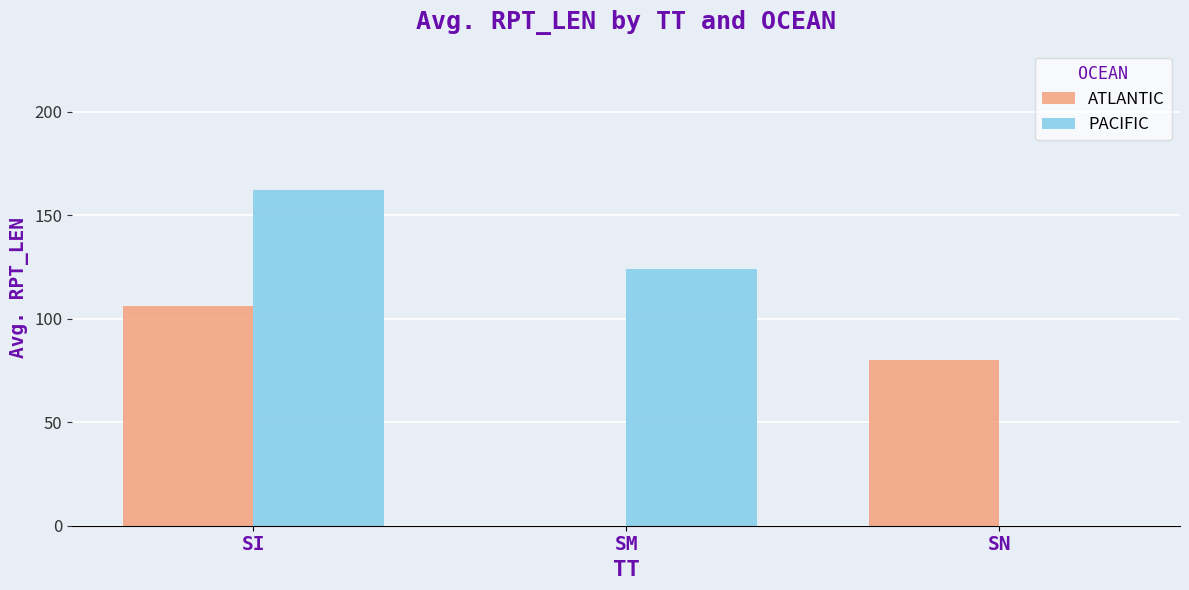

Reading left to right, extract all data points from this chart.

ATLANTIC: SI=106.4	SM=0.0	SN=80.0
PACIFIC: SI=162.3	SM=124.0	SN=0.0